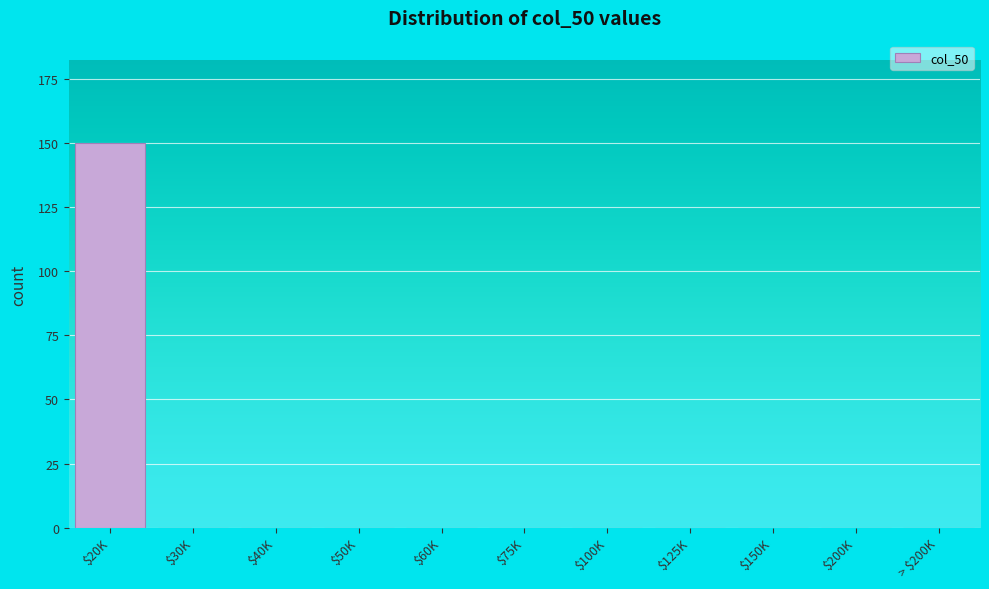

Which label corresponds to the largest value in the chart?

$20K